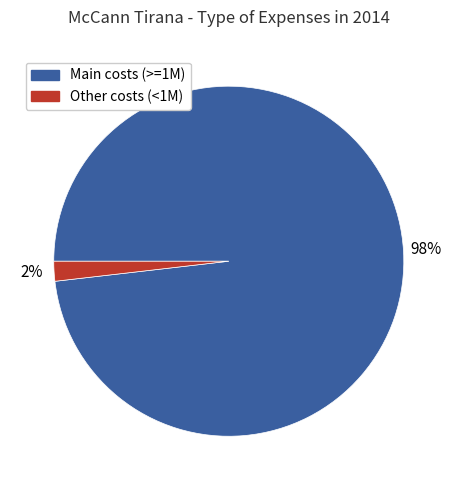

To the nearest percent, what is the average slice percentage?

50%